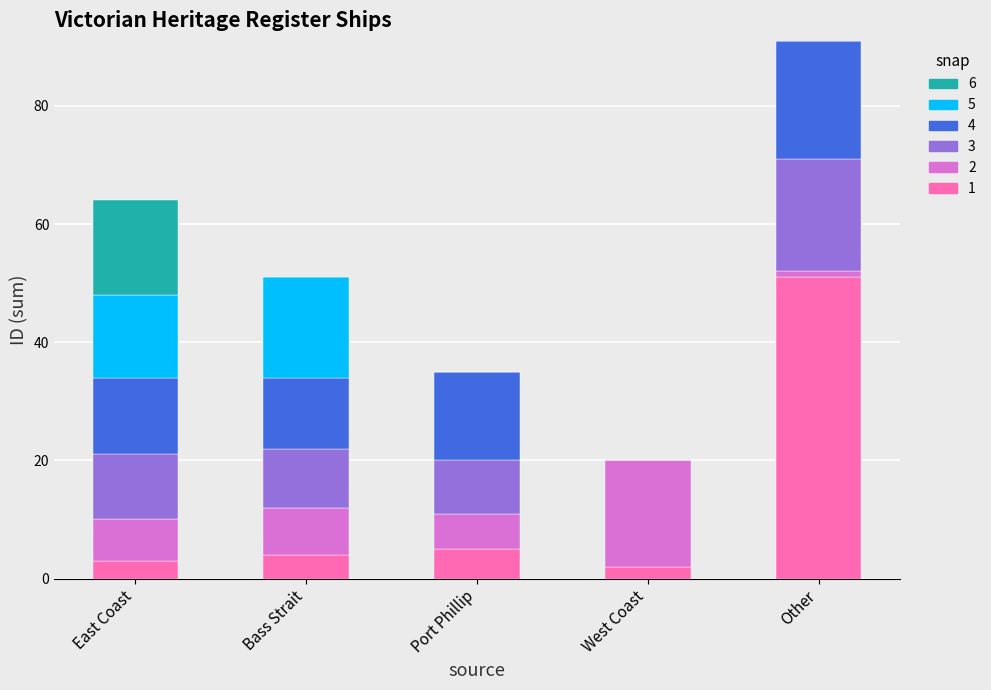

At which category is the sum across all series the highest?

Other